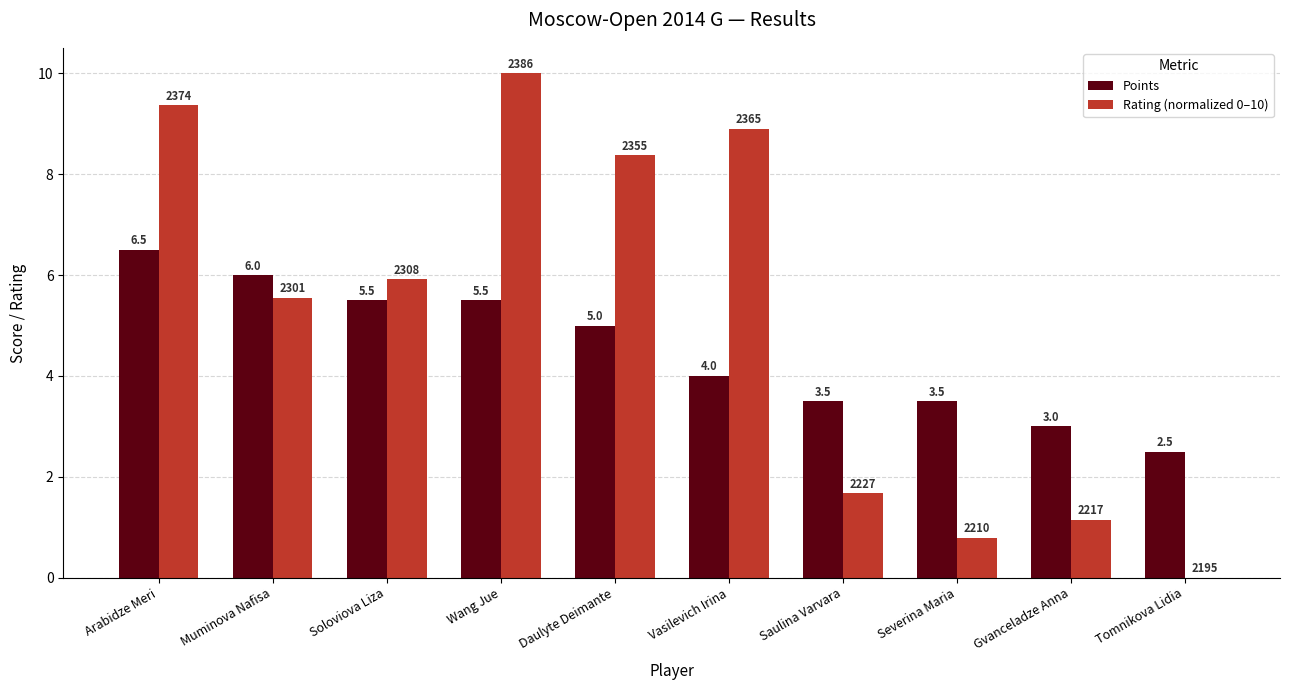

The Rating (normalized 0–10) series shows 2.5 at Saulina Varvara. True or false?

False